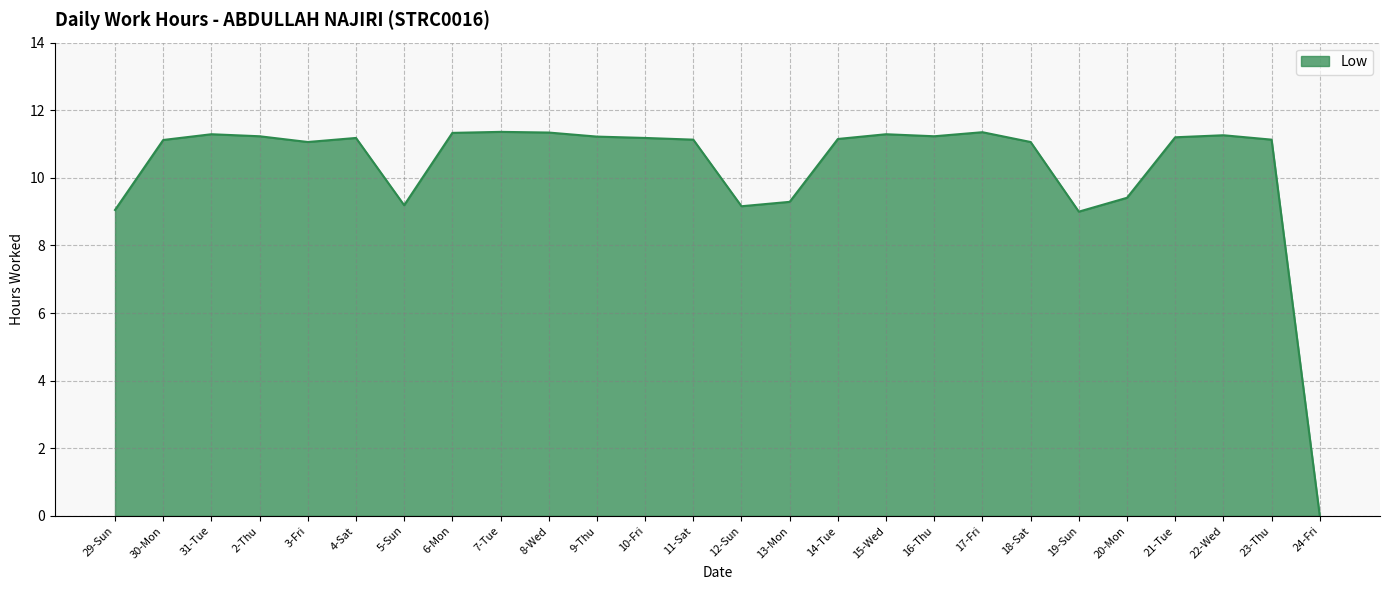

The chart shows a value of 15.6 at 11-Sat. True or false?

False